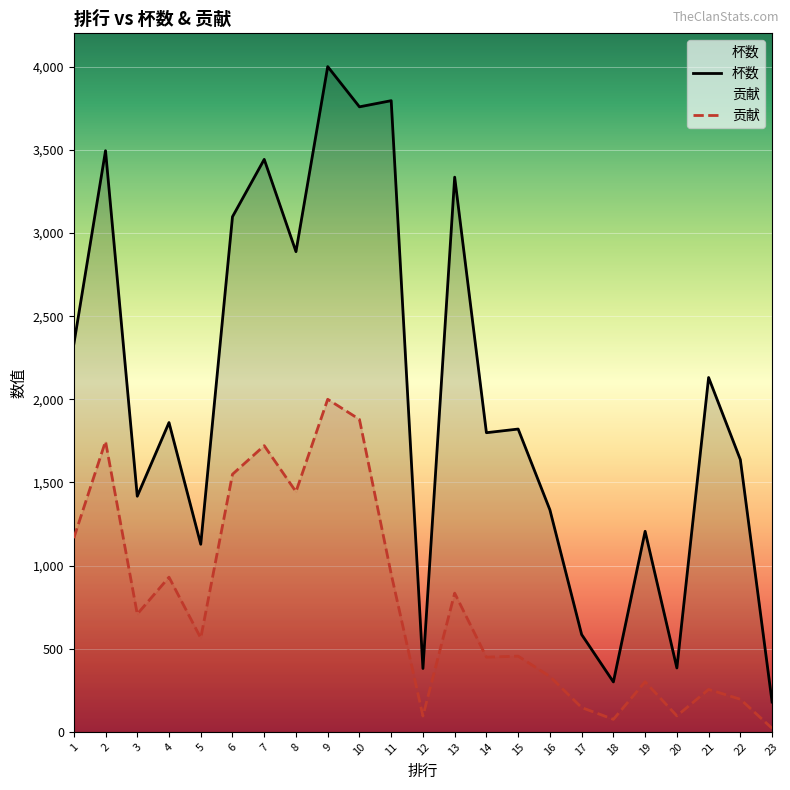

At which category does the chart reach its peak across all series?

9